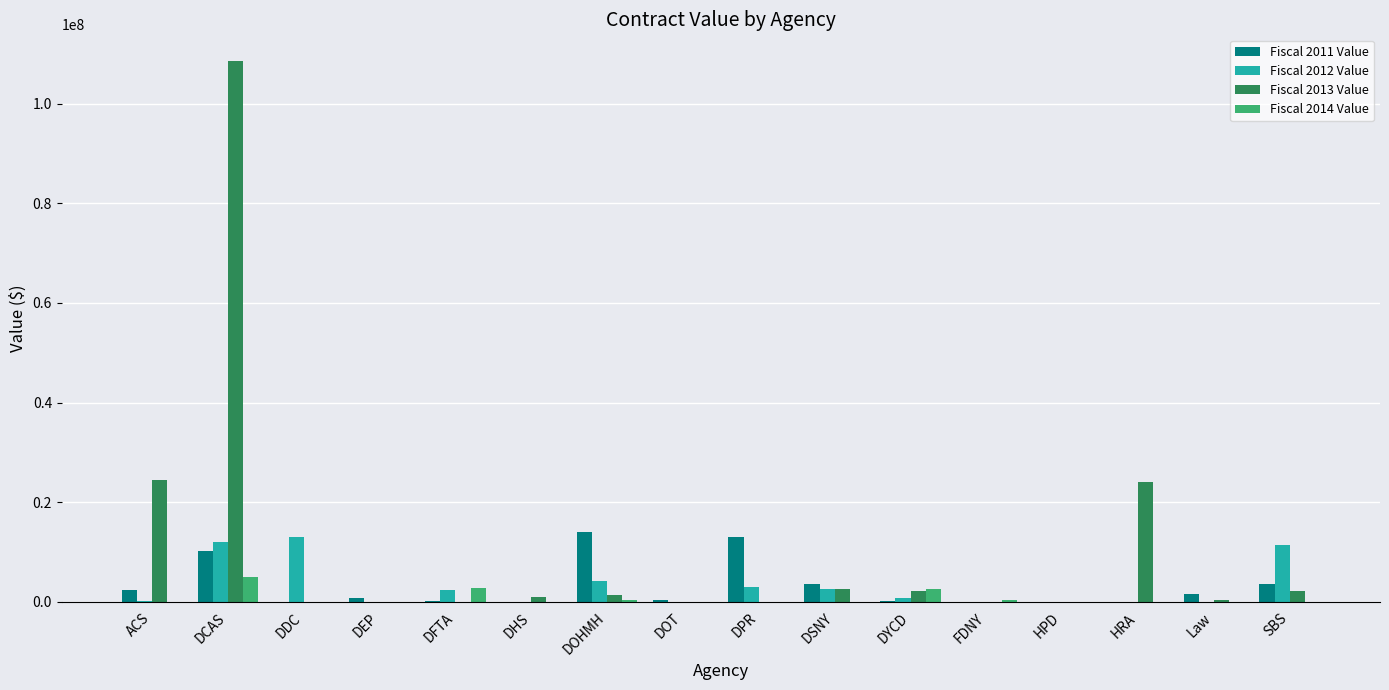

What is the sum of all Fiscal 2011 Value values?

49530069.9